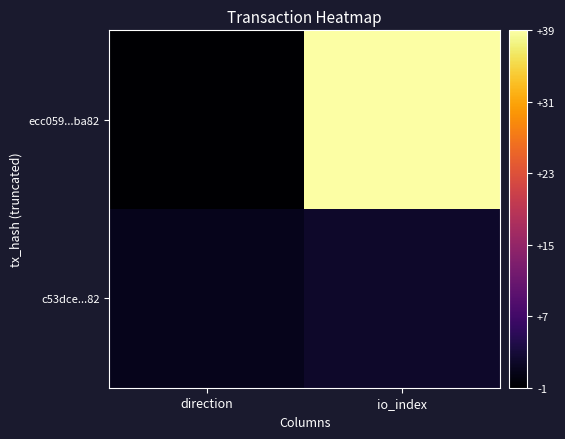

At which category is the sum across all series the highest?

io_index